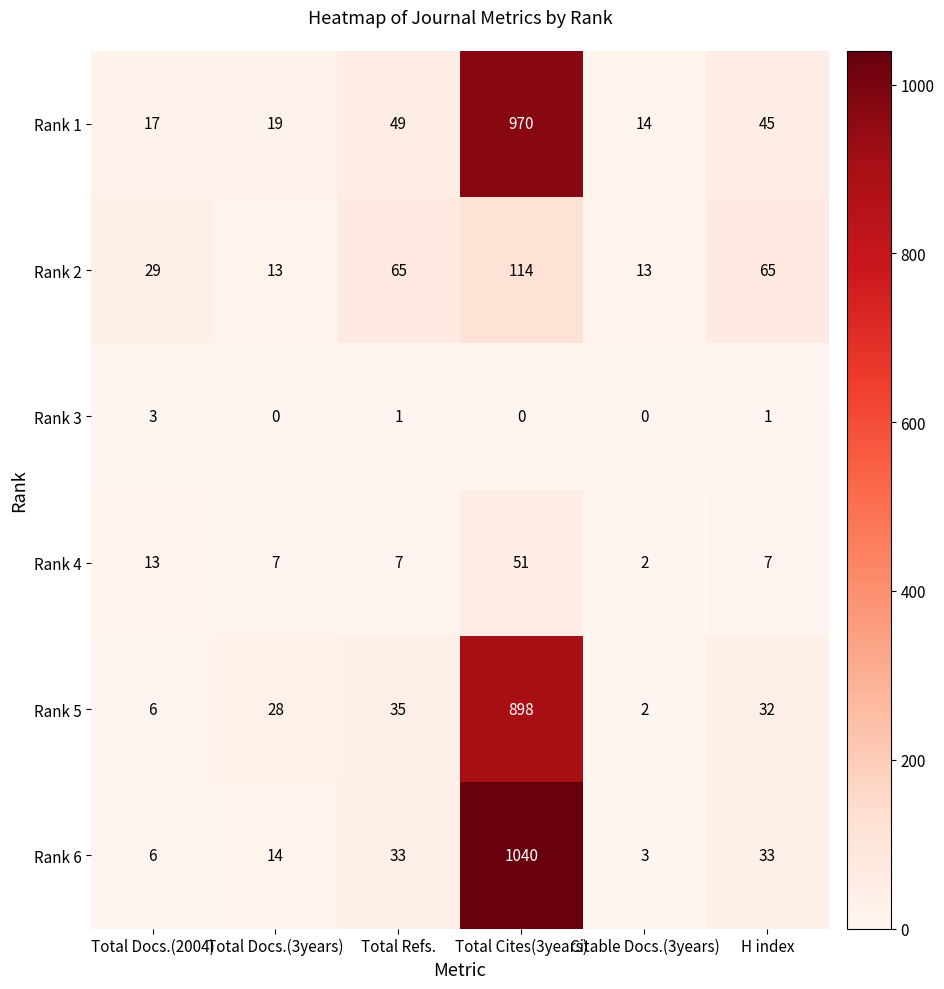

Where does the Rank 4 series first go above 7?

Total Docs.(2004)